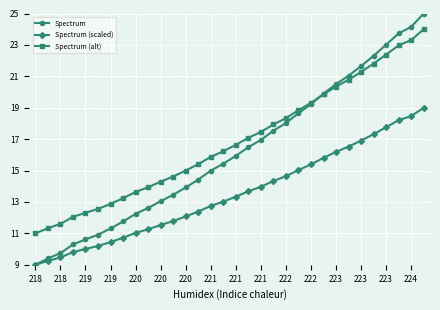

How many distinct data groups are displayed?

3